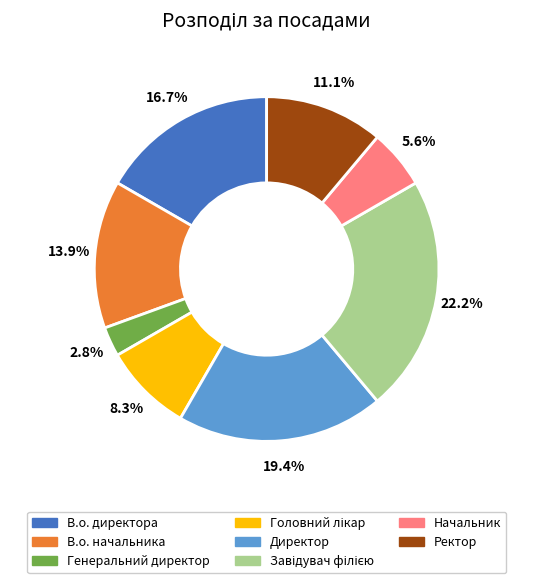

How much of the chart is everything except Генеральний директор?

97.2%